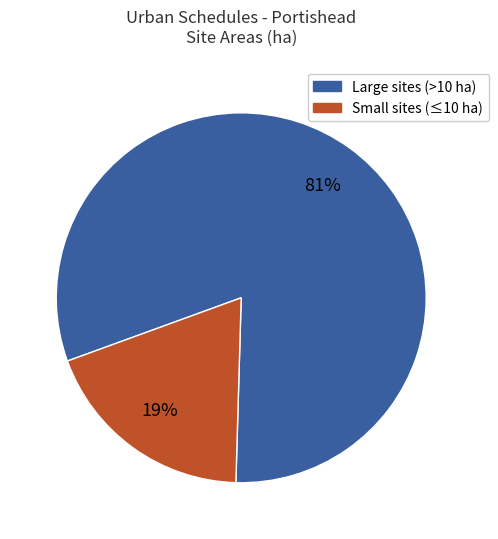

To the nearest percent, what is the difference between the largest and smallest slice percentages?

62%